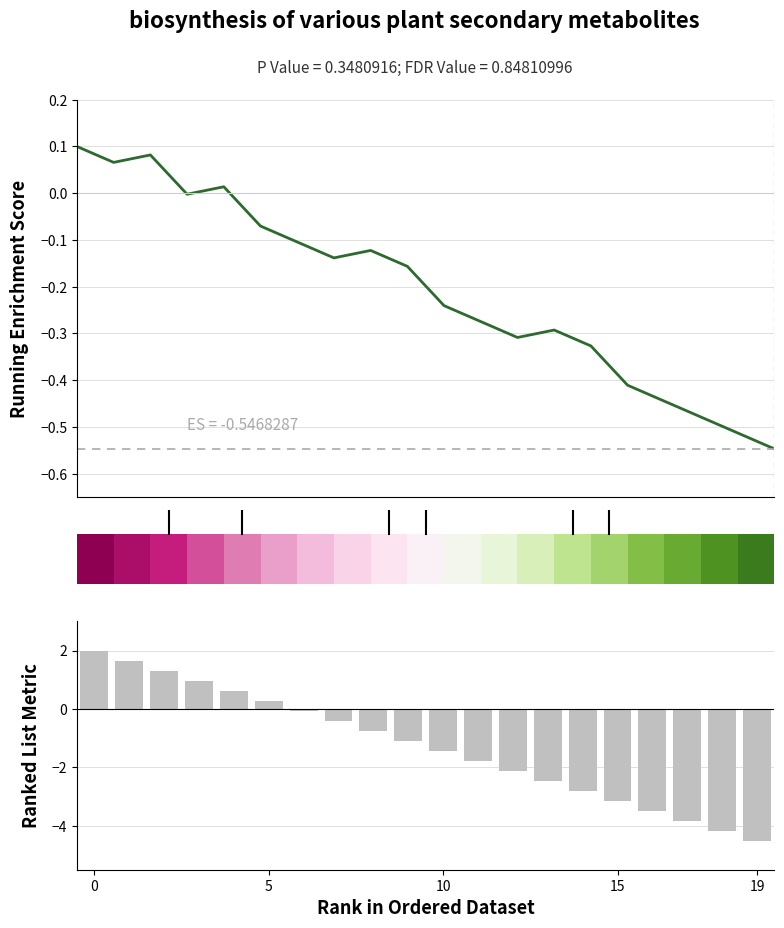

What are all the series names shown in the legend?

Running Enrichment Score, Ranked List Metric